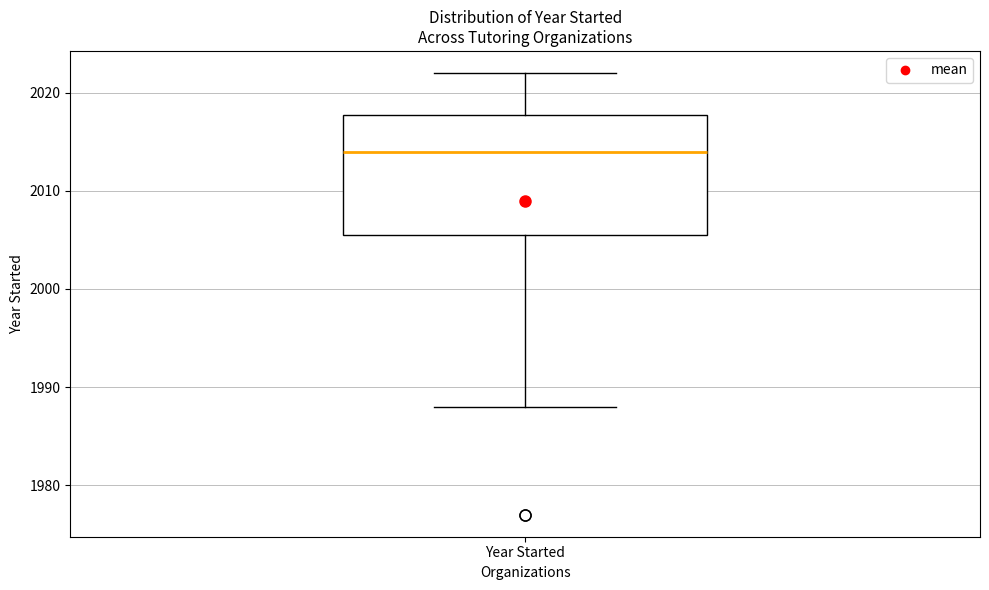

Where does the median line of the box for Year Started sit on the y-axis? The values are not printed on the chart, so give them approximately, as read against the axis.

2014